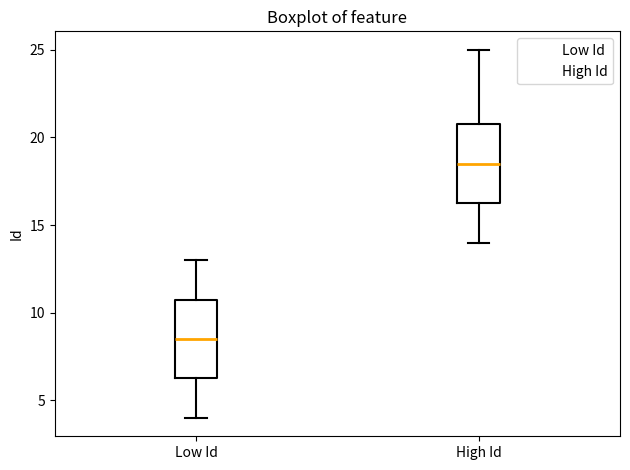

Reading left to right, transcribe this box plot: for each box, give where its median line is, the range the box spans, and where its two whiskers end, as read against the y-axis. The values are not printed on the chart, so give them approximately, as read against the axis.

Low Id: median 8.5, box 6.5 to 11.0, whiskers 4.0 to 13.0
High Id: median 18.5, box 16.5 to 21.0, whiskers 14.0 to 25.0